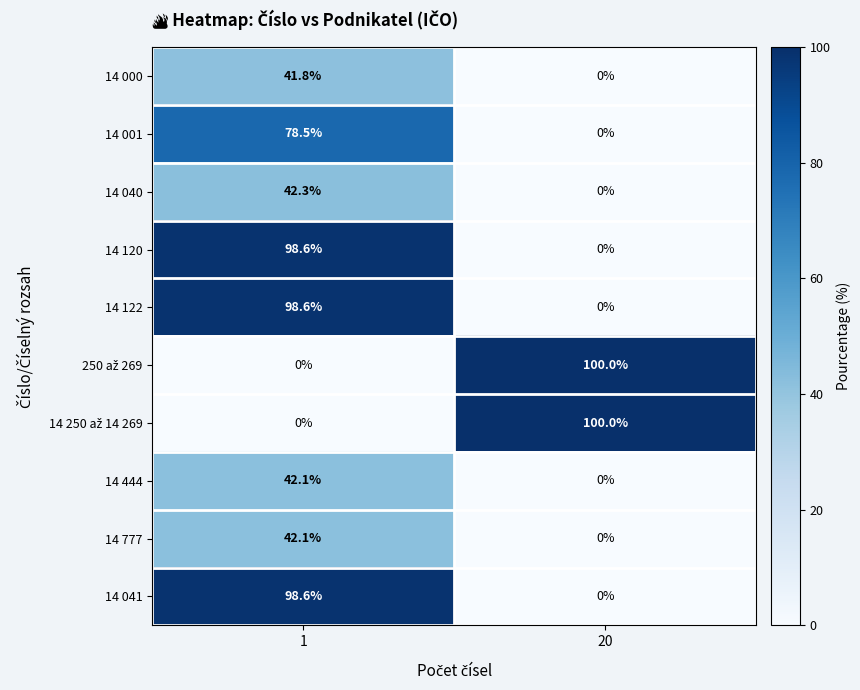

List the labels in order of 14 000 value, largest first.

1, 20